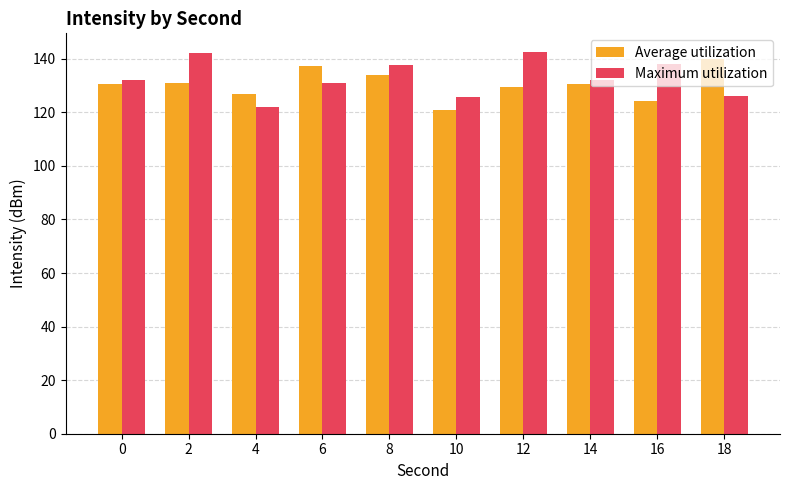

What is the difference between the Maximum utilization values at 6 and 4?

8.9